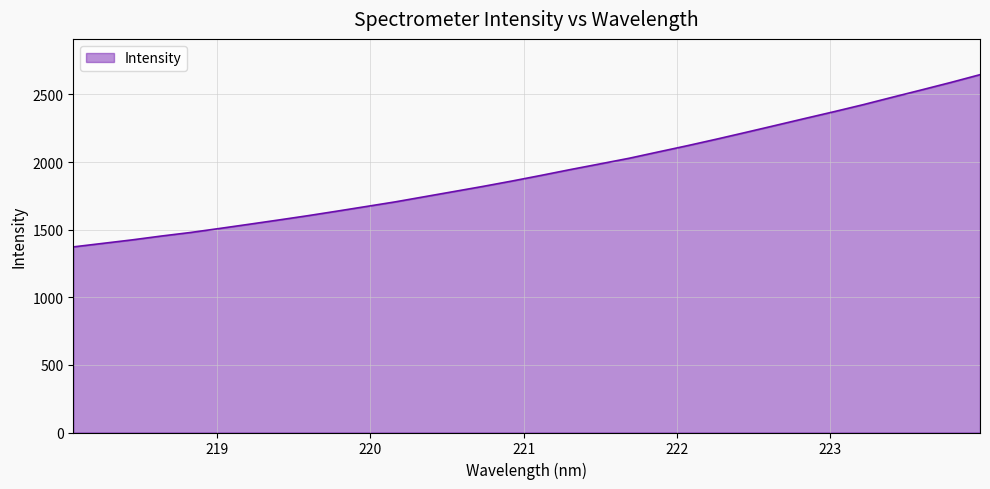

What is the smallest value displayed?

1372.4